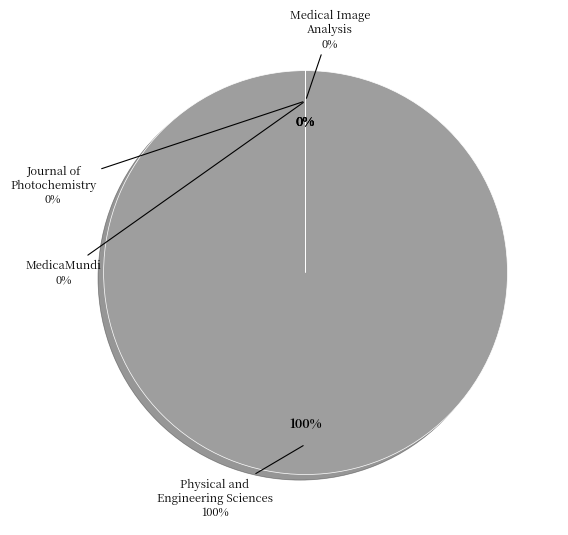

Do Journal of Photochemistry and Photobiology and Physical and Engineering Sciences in Medicine together represent more than half of the pie?

Yes